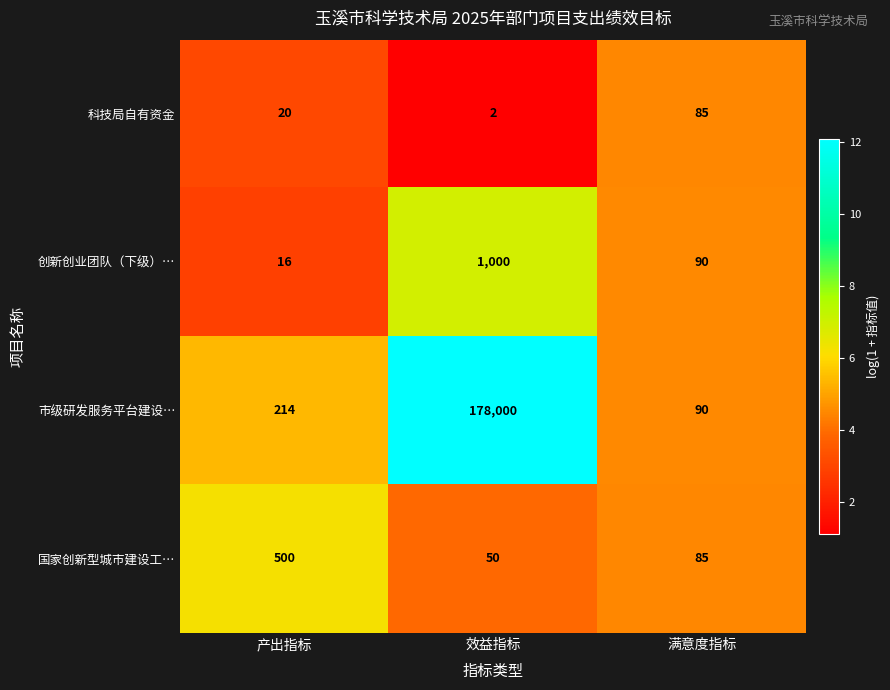

Which series has the widest spread of values?

市级研发服务平台建设…